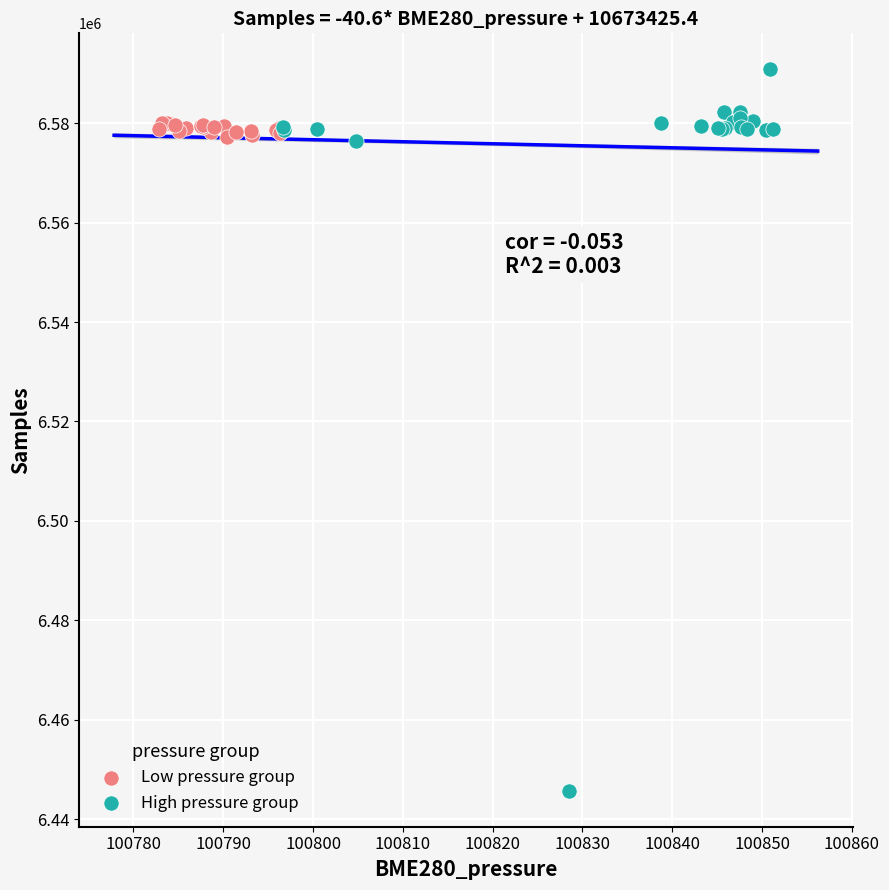

Which series contains the lowest Y value?

High pressure group